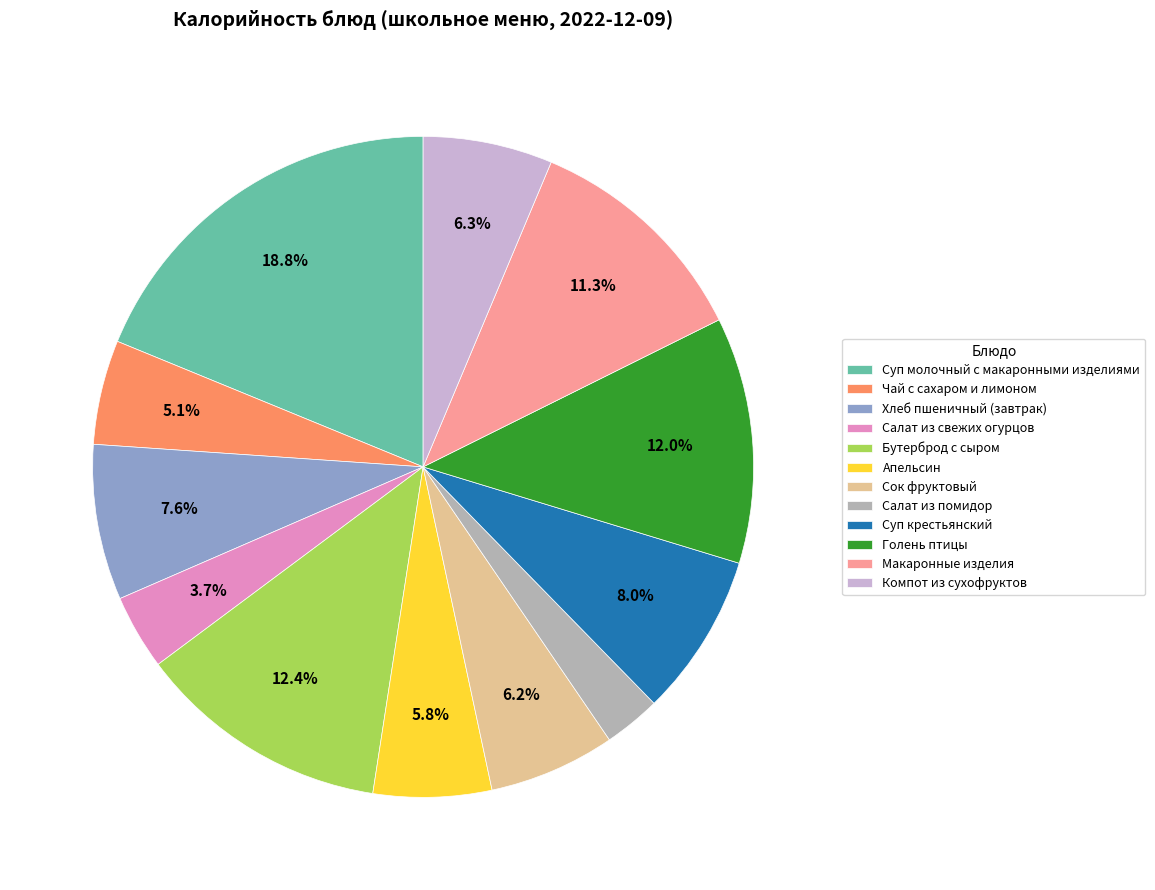

Does Суп молочный с макаронными изделиями represent more than half of the total?

No